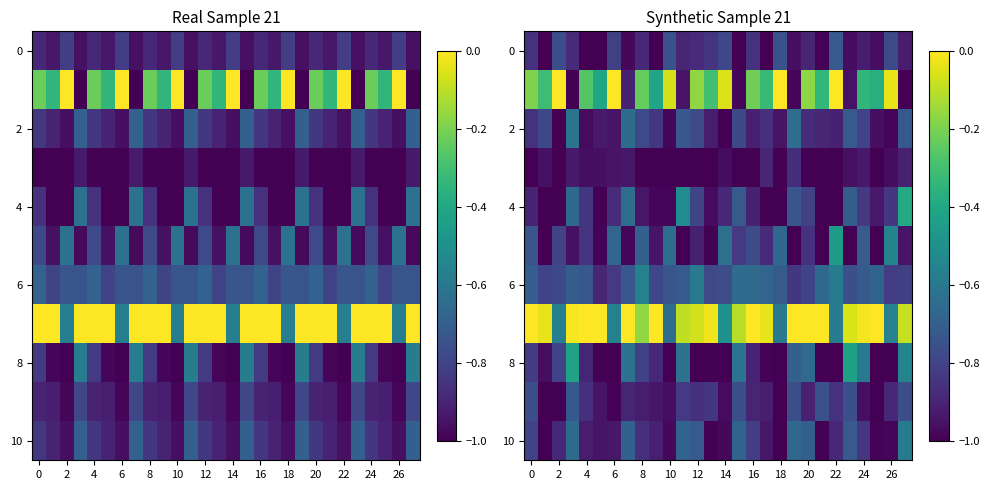

What is the difference between the second highest and second lowest values in the 6 series?

0.3